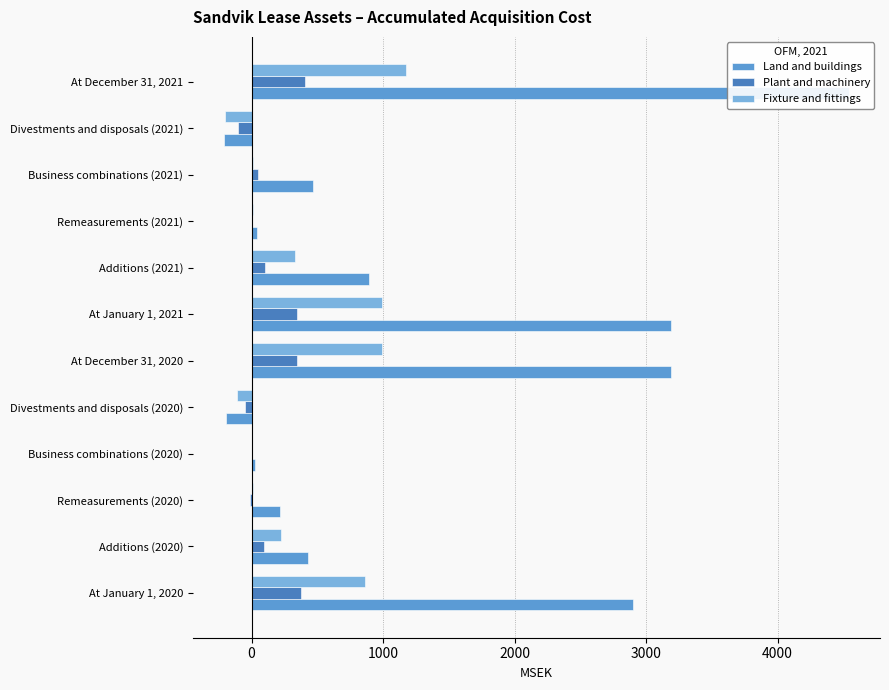

What are all the series names shown in the legend?

Land and buildings, Plant and machinery, Fixture and fittings